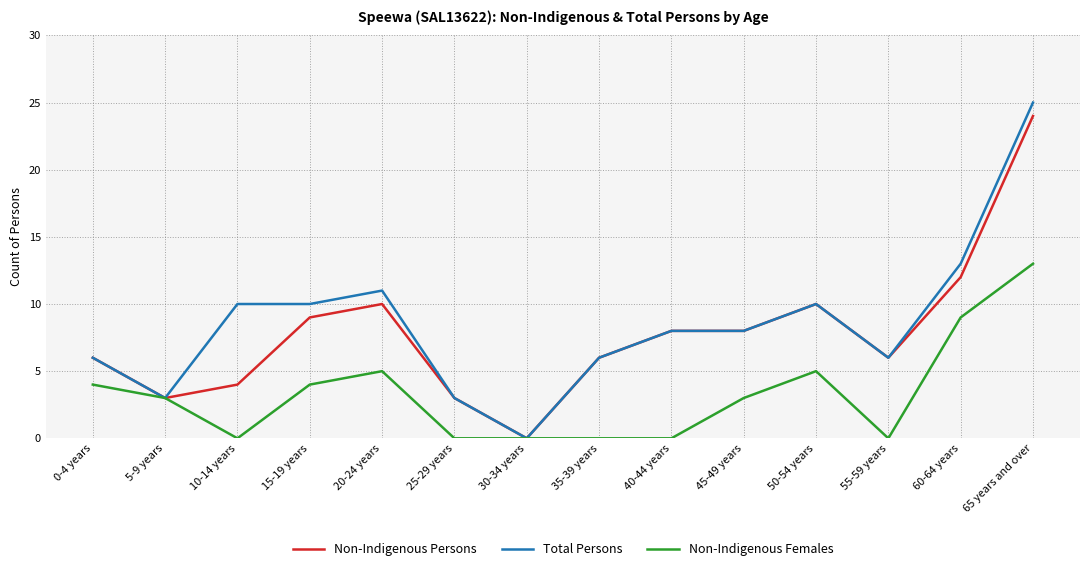

At which label does Non-Indigenous Females reach its peak?

65 years and over